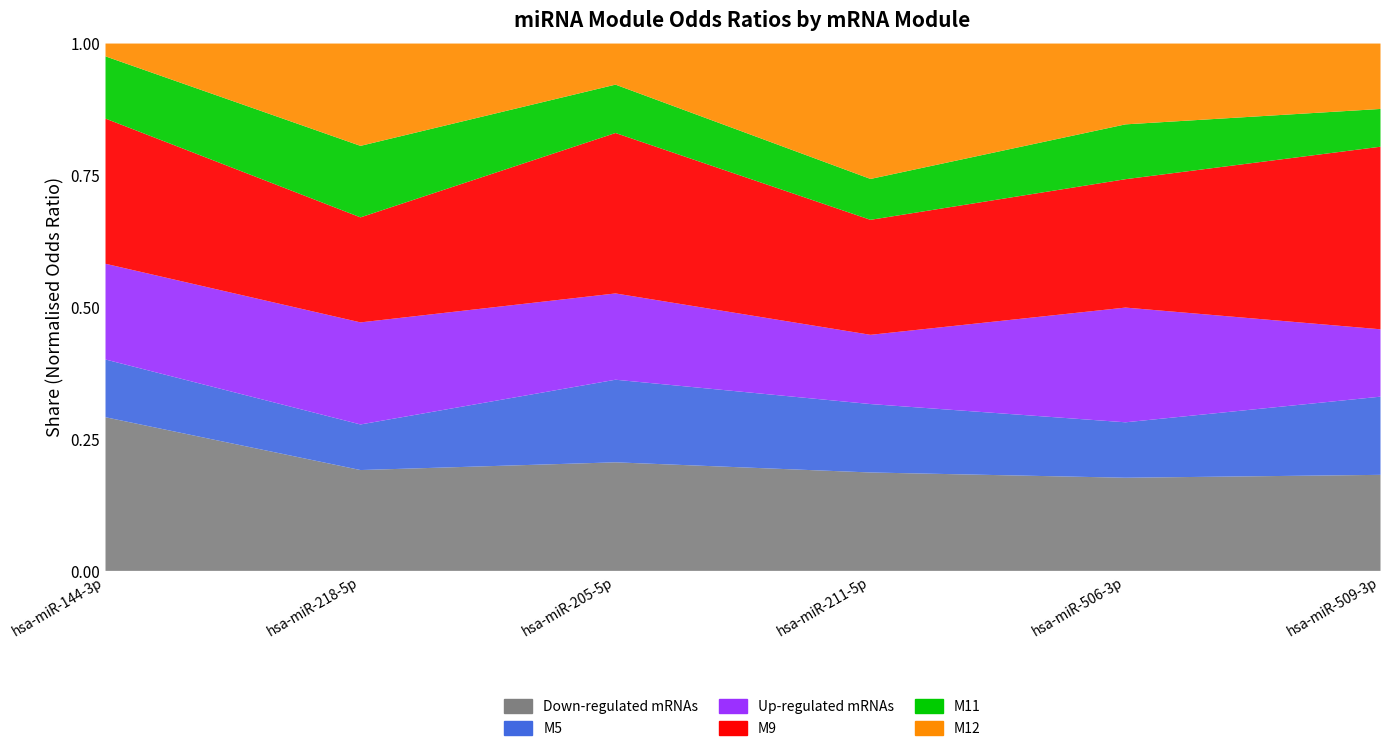

What is the label of the 4th point from the right?

hsa-miR-205-5p